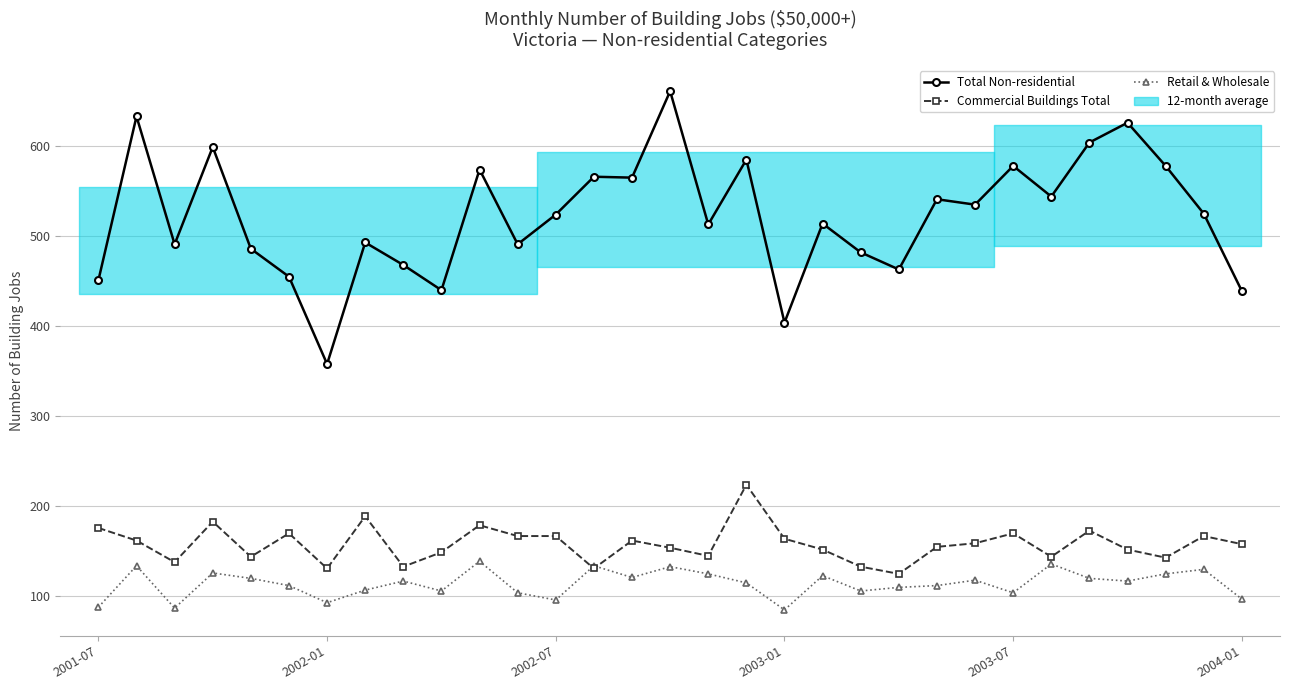

At which category is the sum across all series the highest?

15